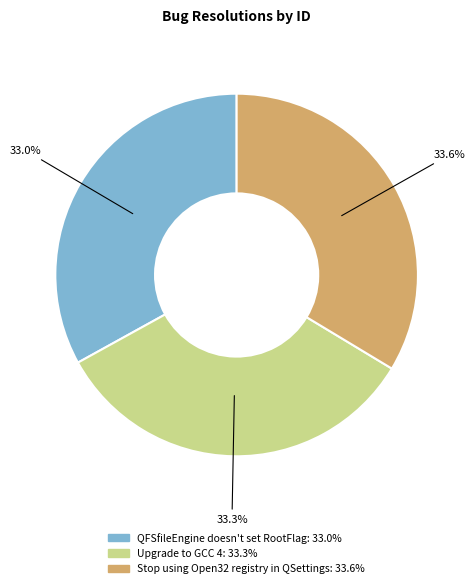

To the nearest percent, what is the combined percentage of Stop using Open32 registry in QSettings and QFSfileEngine doesn't set RootFlag?

67%